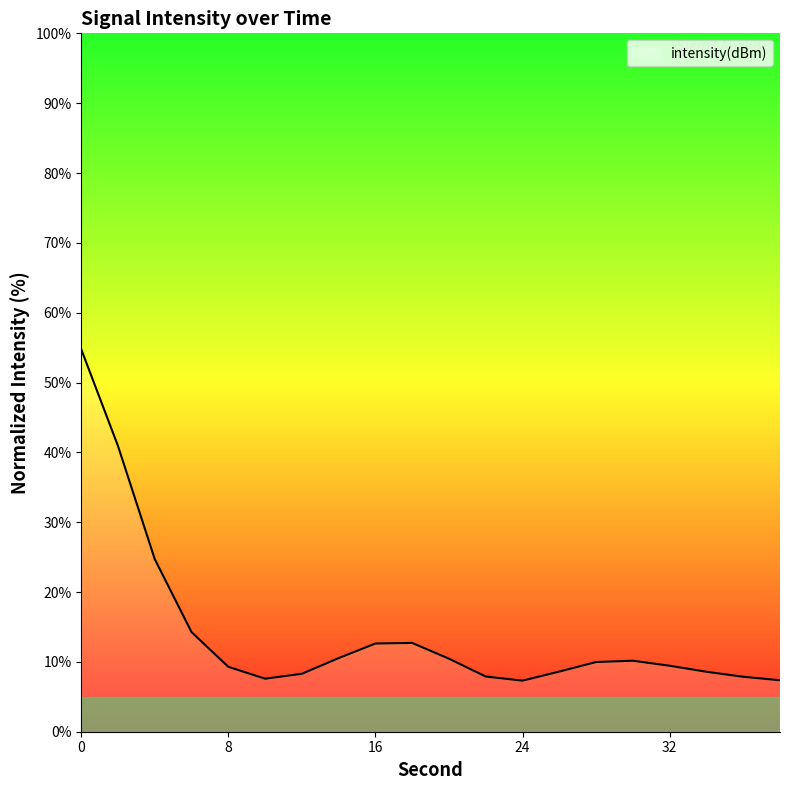

What is the greatest value displayed?

54.8